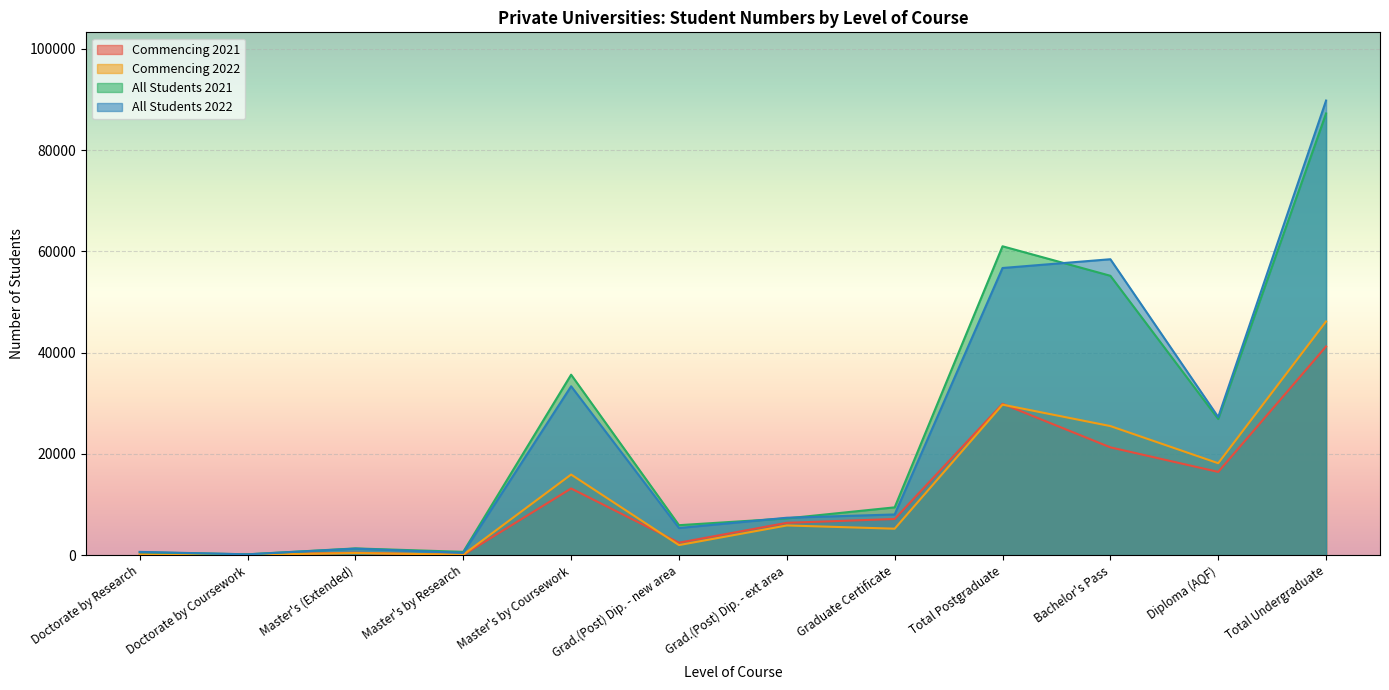

What is the approximate value of Commencing 2022 at Total Postgraduate?

29729